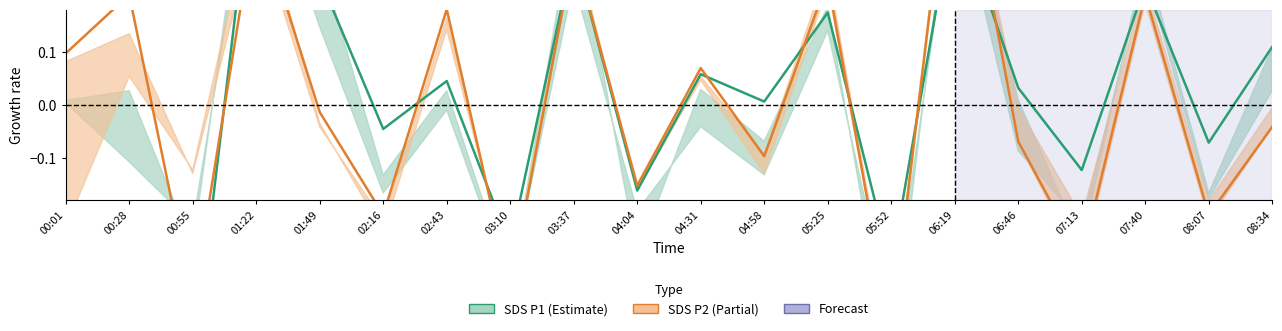

True or false: SDS_P1 and SDS_P2 intersect in this chart.

True